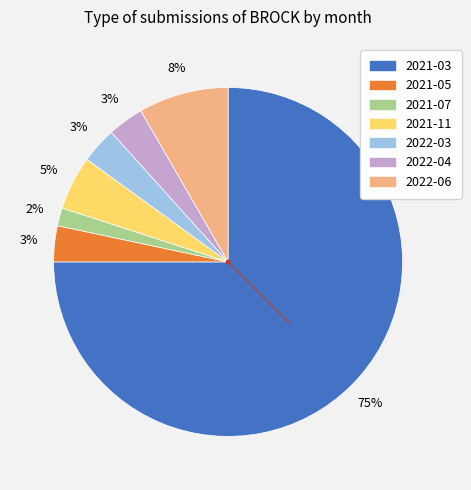

To the nearest percent, what is the combined percentage of 2022-03 and 2021-07?

5%